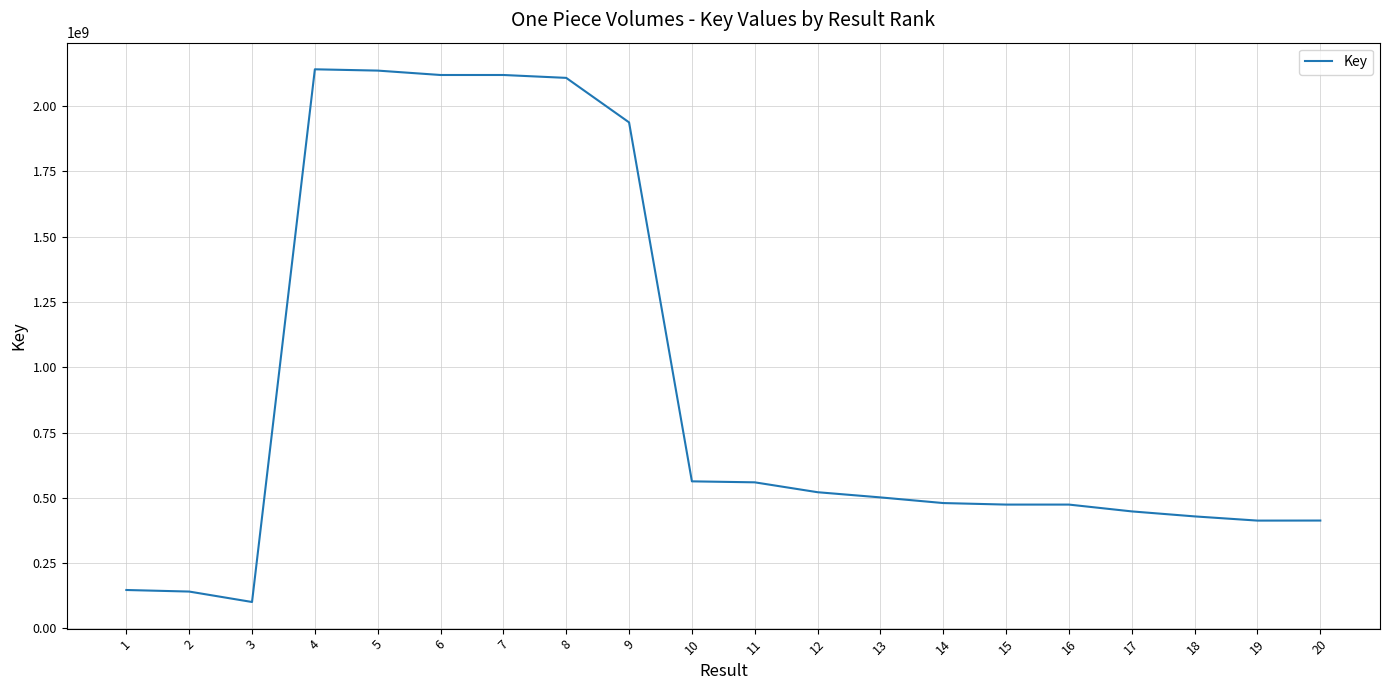

Is it true that the value at 4 is 712158002?

False